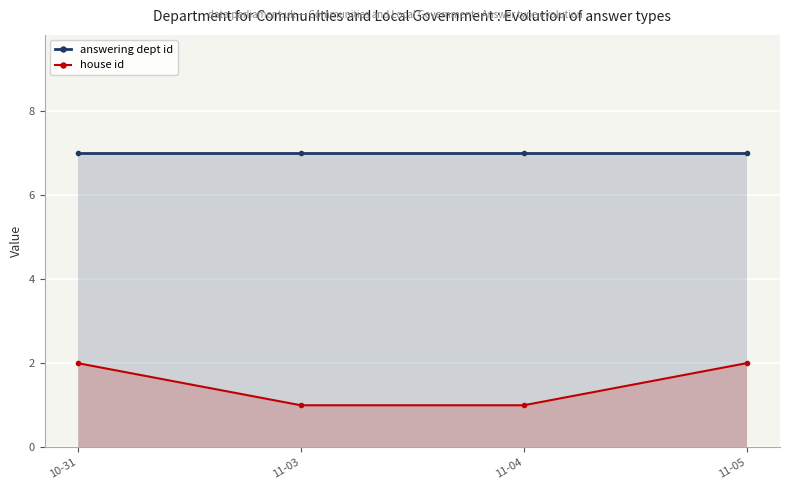

Reading left to right, transcribe all the data shown in this chart.

answering dept id: 7	7	7	7
house id: 2	1	1	2